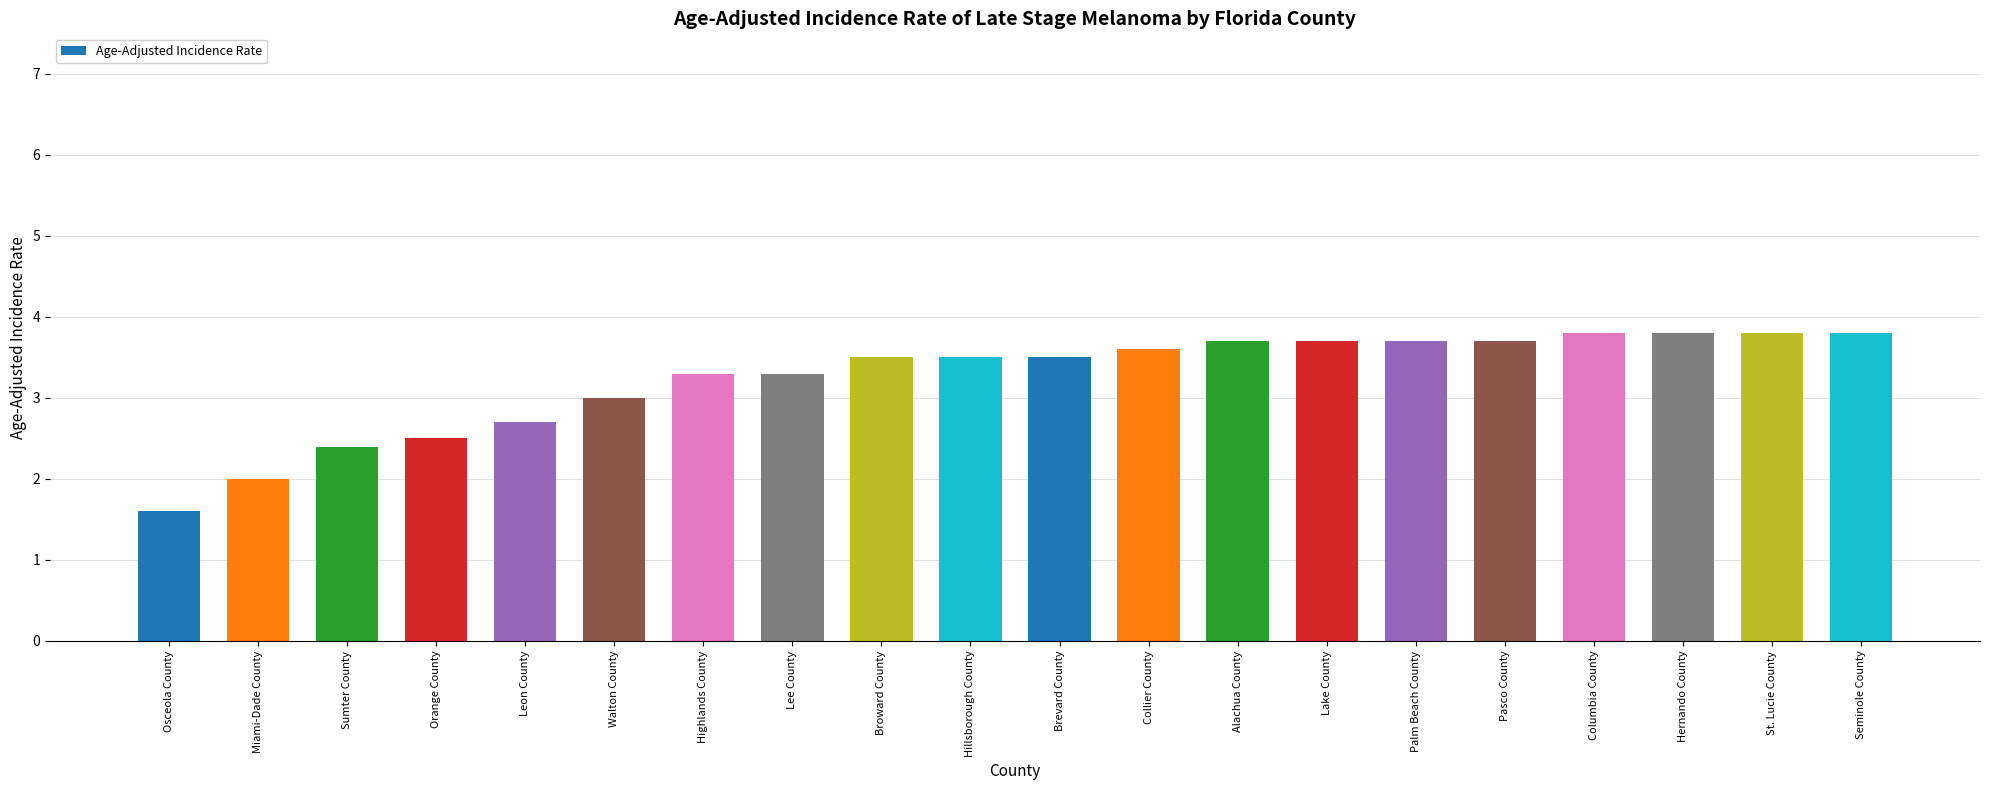

The chart shows a value of 2.7 at Leon County. True or false?

True